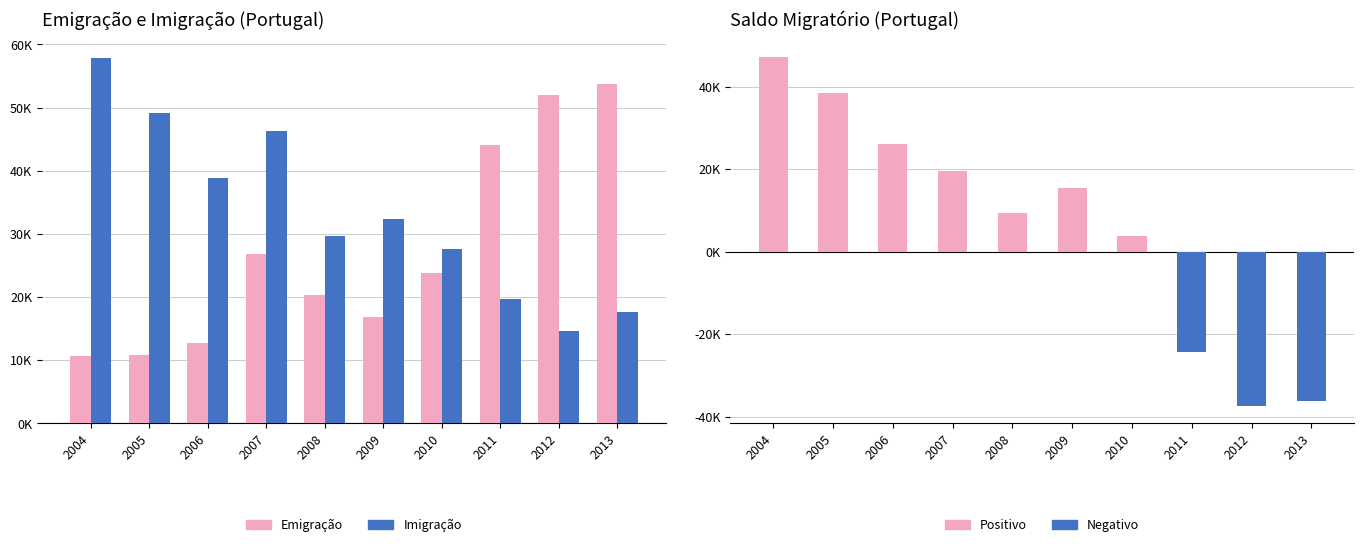

Which series has the largest range (max minus min)?

Saldo